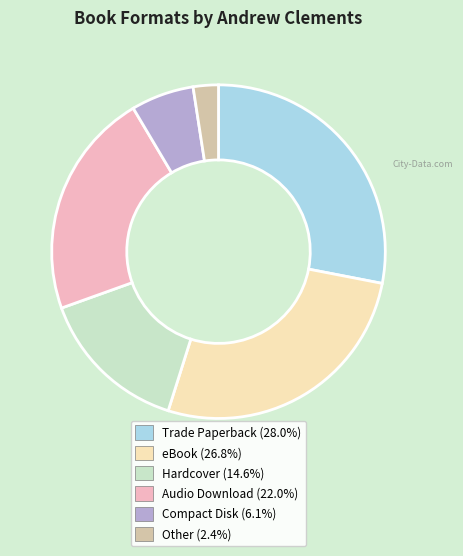

How many slices are in this pie chart?

6